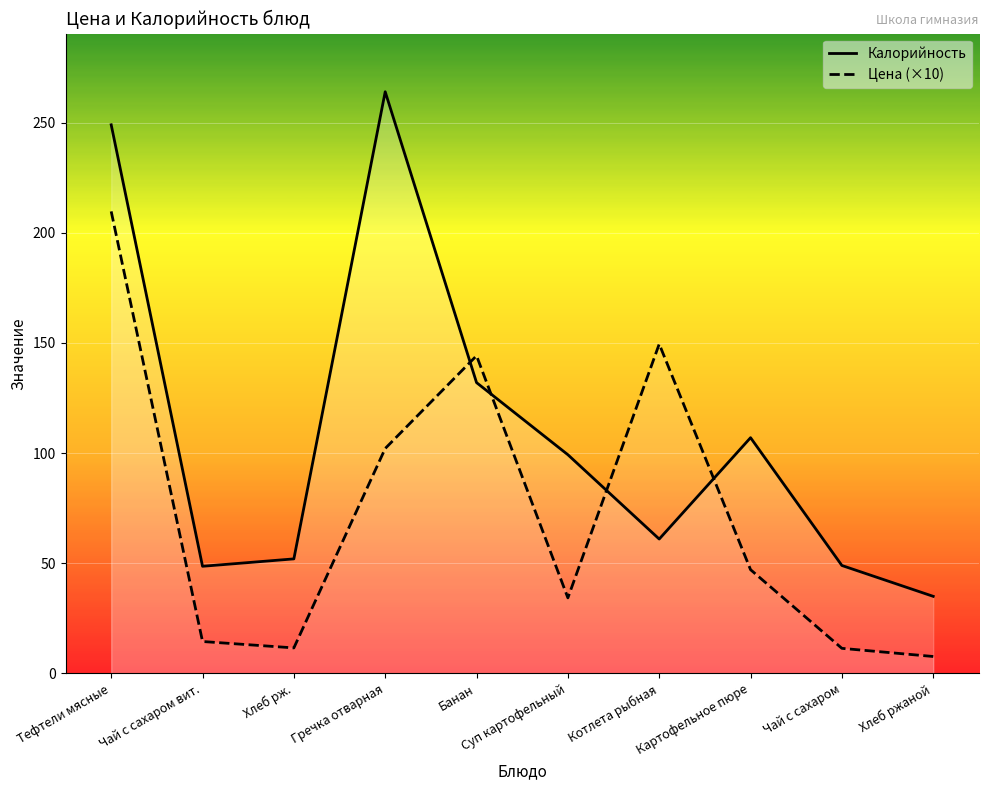

What is the smallest value displayed?

7.7